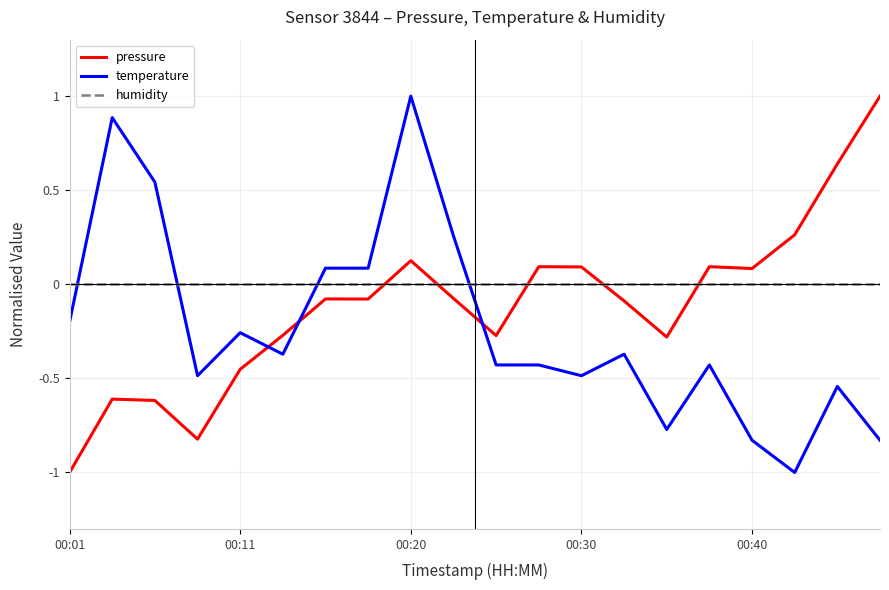

Which series ends up on top after the final intersection of pressure and temperature?

pressure